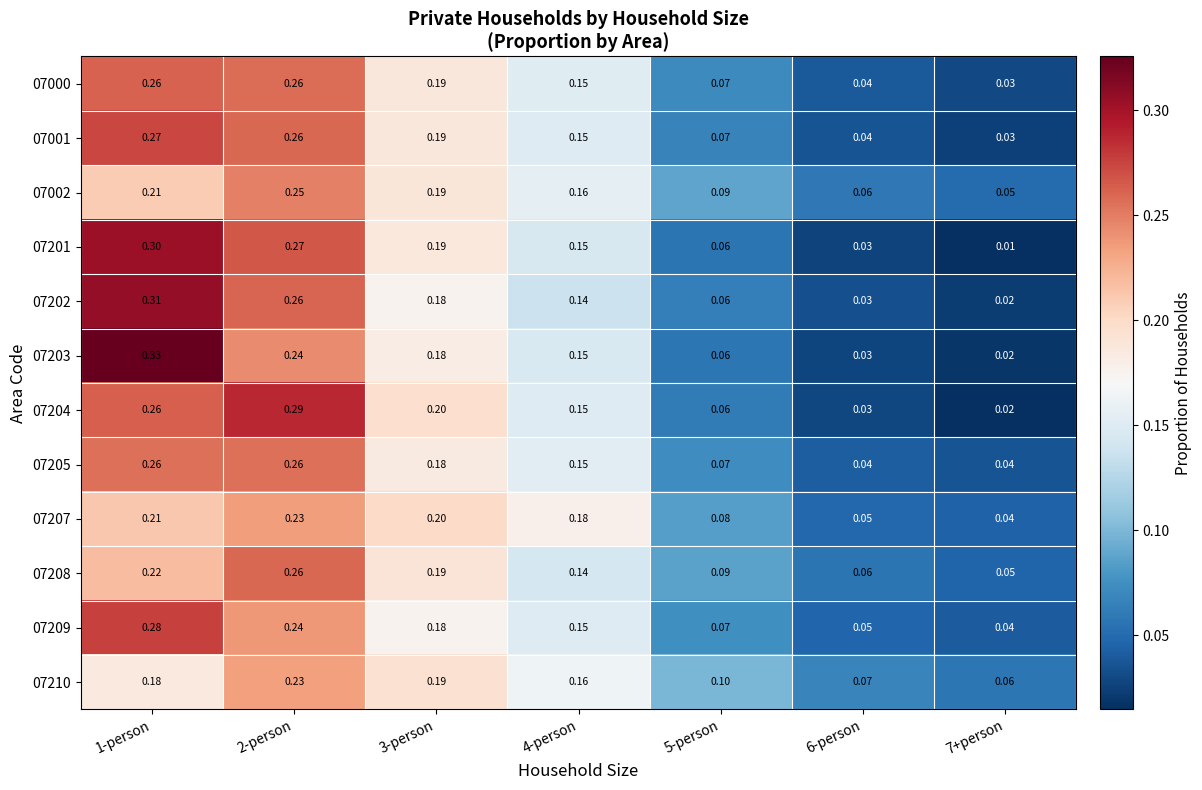

Is the value of 07001 at 1-person greater than the value of 07201 at 5-person?

Yes